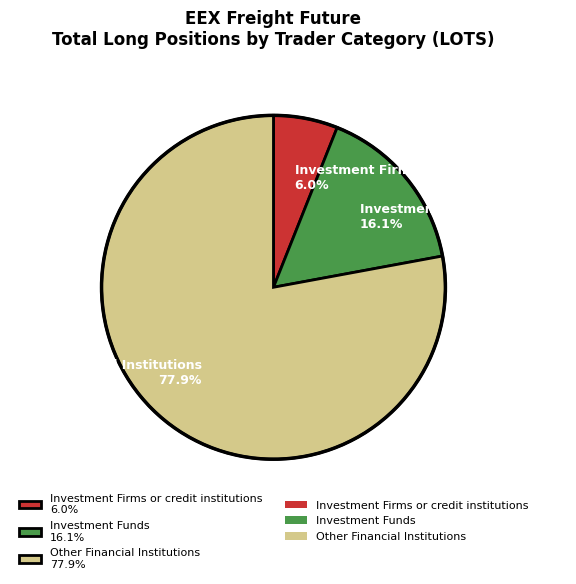

Rank the categories by value from highest to lowest.

Other Financial Institutions 77.9%, Investment Funds 16.1%, Investment Firms or credit institutions 6.0%